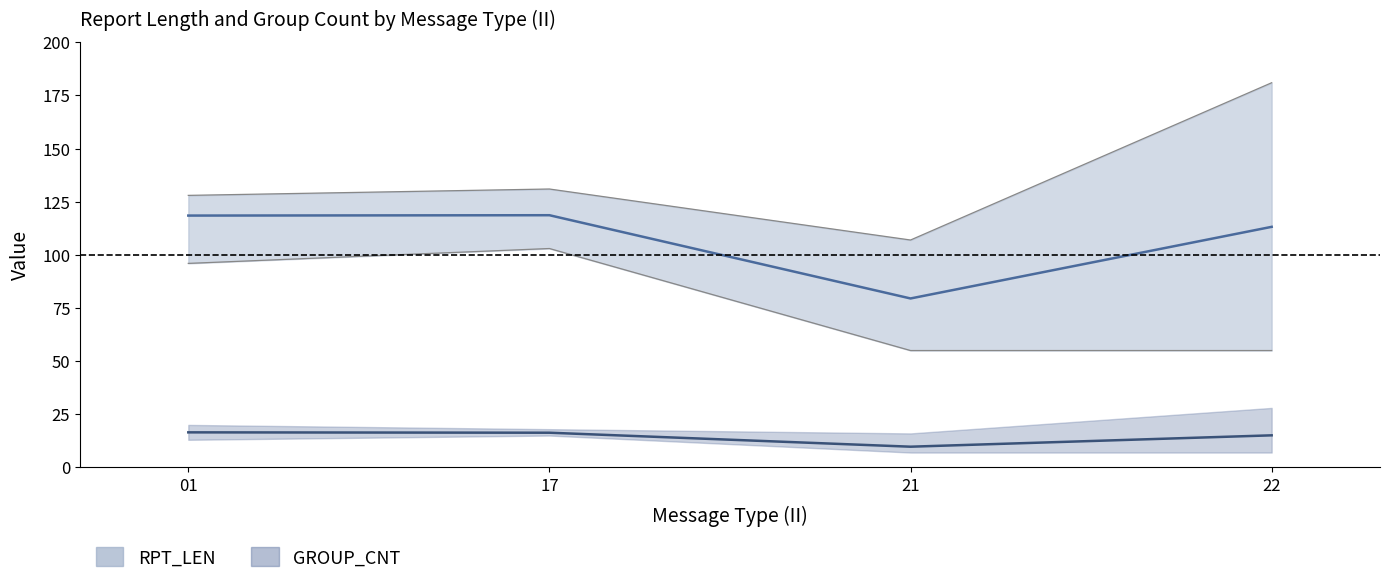

What is the value of the GROUP_CNT mean point at the 3rd from the left?

9.8